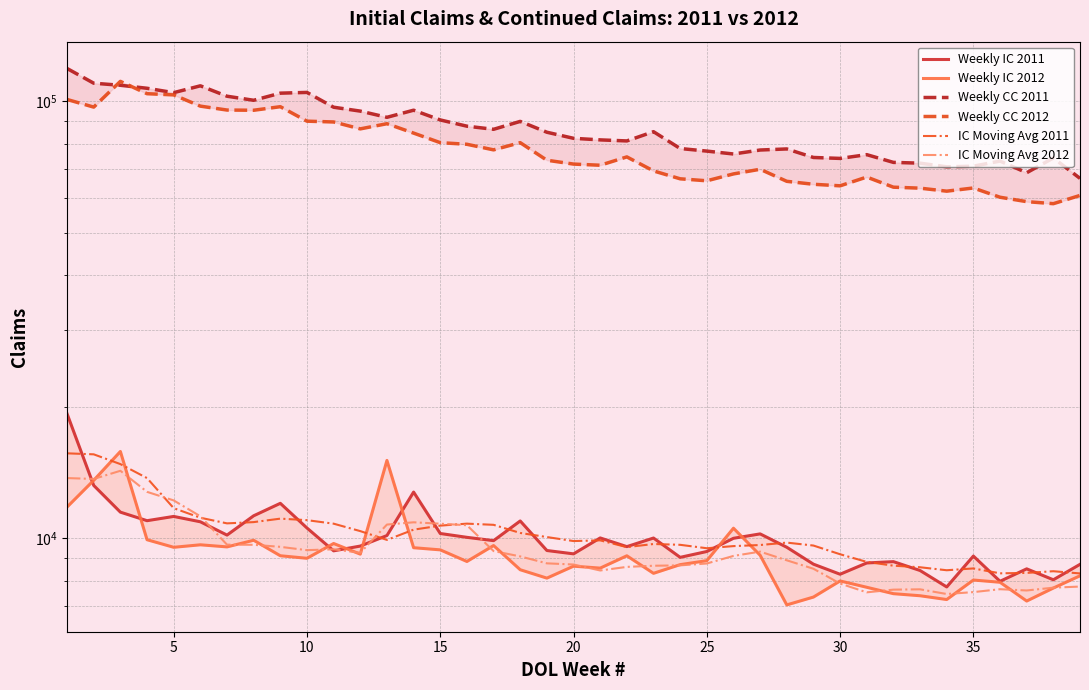

What are all the series names shown in the legend?

Weekly IC 2011, Weekly IC 2012, Weekly CC 2011, Weekly CC 2012, IC Moving Avg 2011, IC Moving Avg 2012